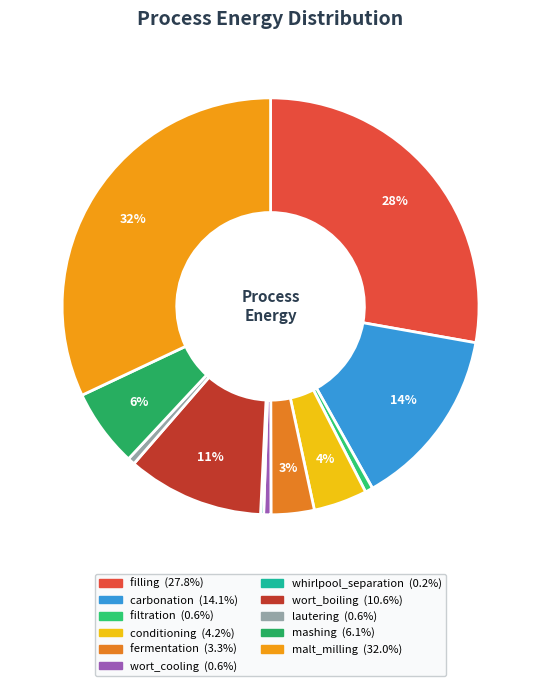

Do mashing and whirlpool_separation together represent more than half of the pie?

No